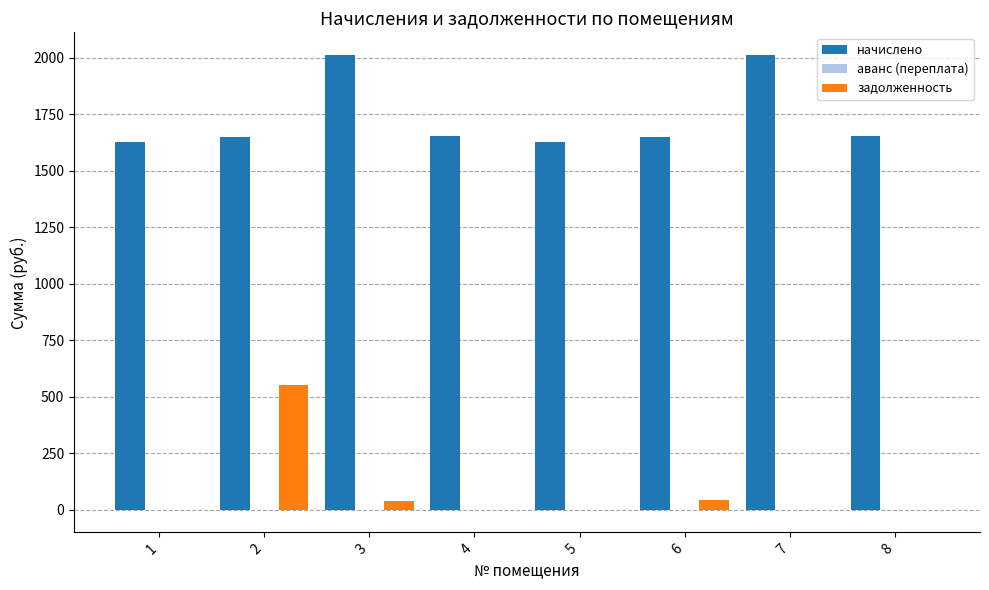

What is the total value across all series at 5?

1627.7